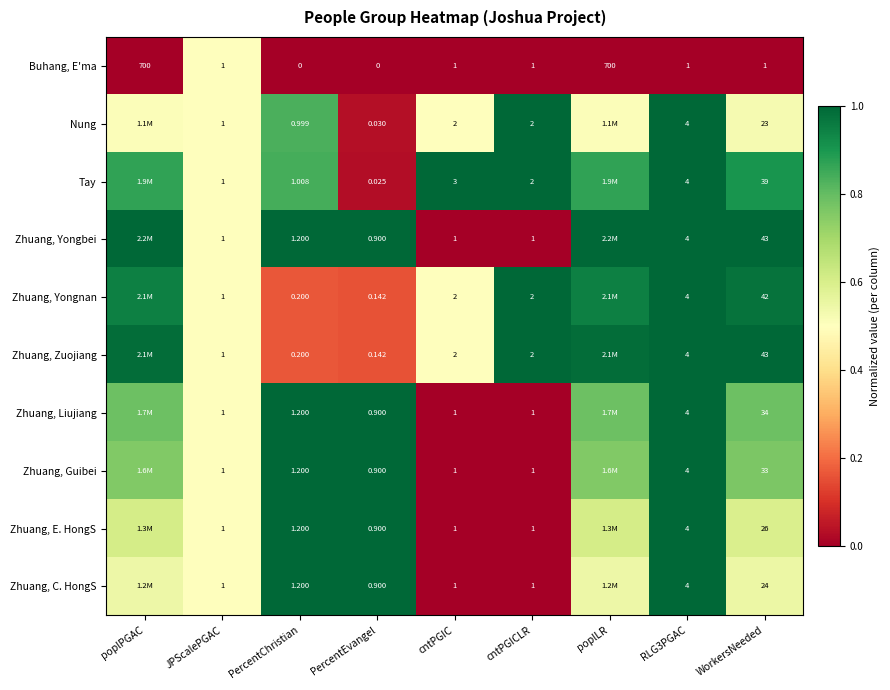

Count the number of categories in the chart.

9